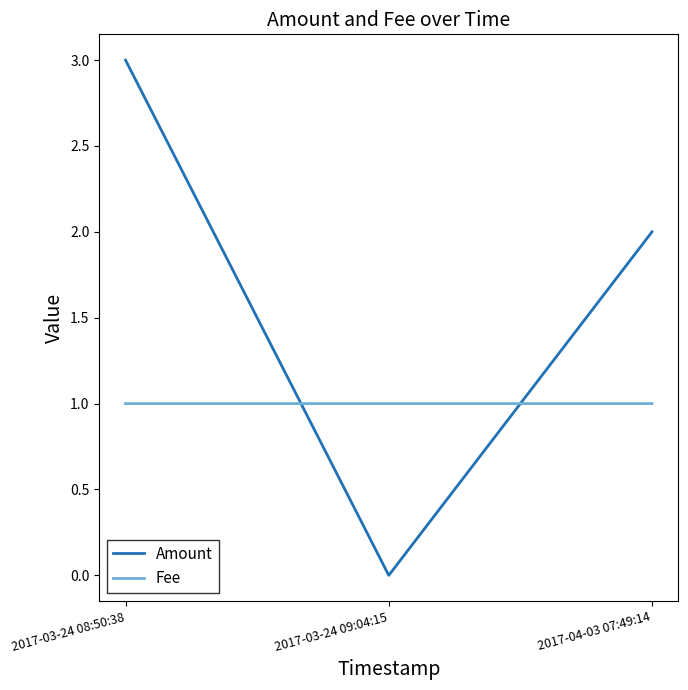

Reading left to right, extract all data points from this chart.

Amount: 3.0	0.0	2.0
Fee: 1.0	1.0	1.0